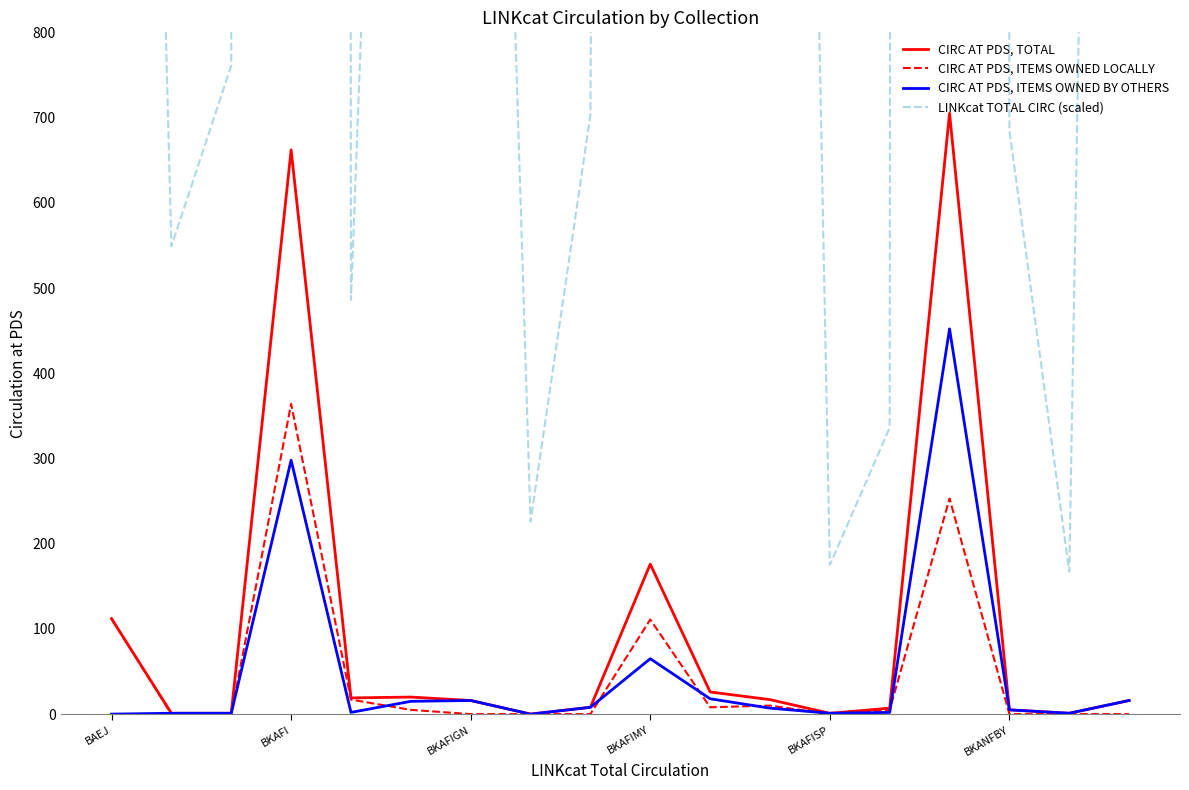

How many lines are shown in the chart?

4